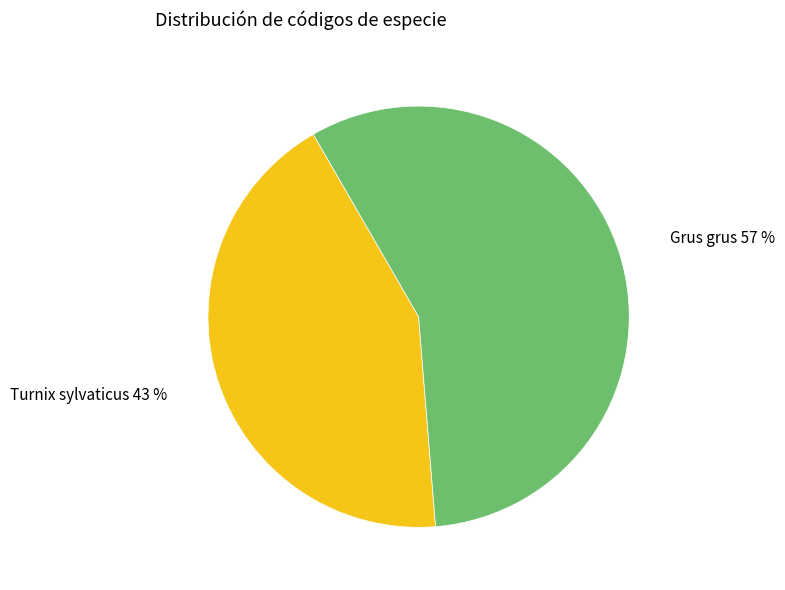

To the nearest percent, what is the average slice percentage?

50%